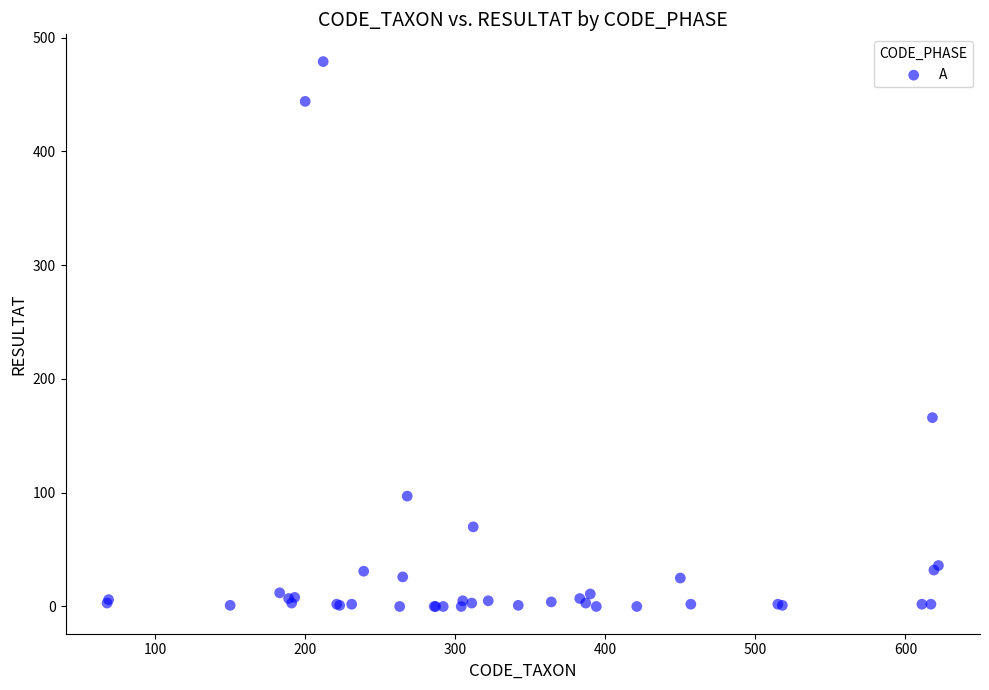

What Y value in the scatter plot is closest to 239?

166